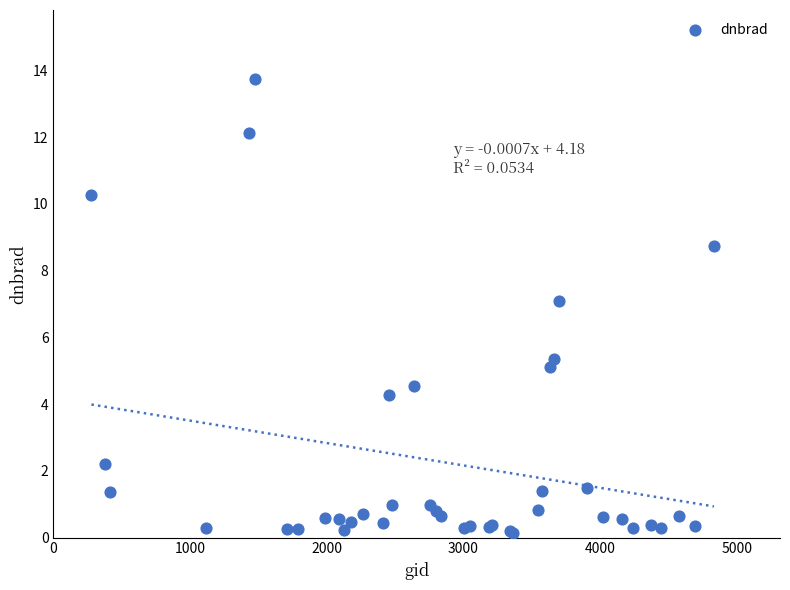

What Y value in the scatter plot is closest to 6?

5.3